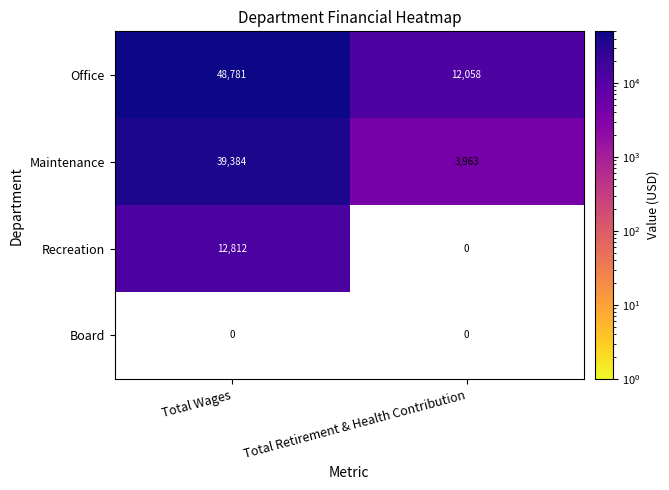

At which label is Maintenance closest to 21673?

Total Retirement & Health Contribution